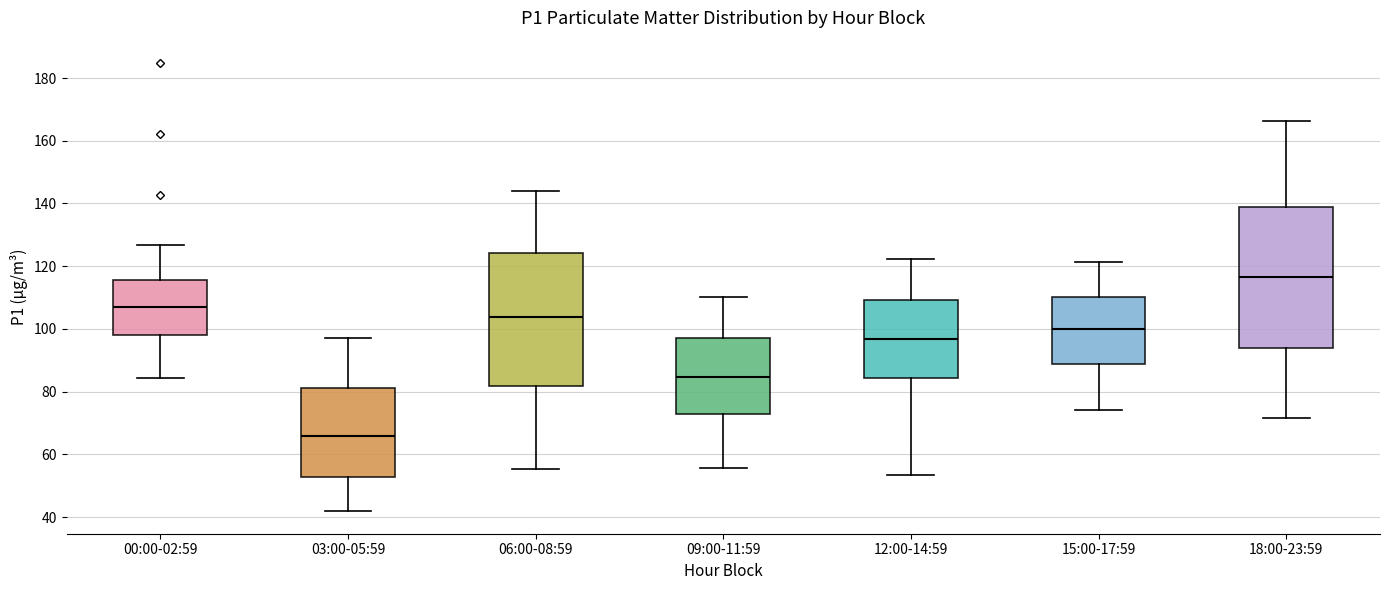

Reading left to right, read every box against the y-axis: the position of its median line, the range the box covers, and the ends of its whiskers. The values are not printed on the chart, so give them approximately, as read against the axis.

00:00-02:59: median 108, box 98 to 116, whiskers 84 to 126
03:00-05:59: median 66, box 52 to 82, whiskers 42 to 98
06:00-08:59: median 104, box 82 to 124, whiskers 56 to 144
09:00-11:59: median 84, box 74 to 98, whiskers 56 to 110
12:00-14:59: median 96, box 84 to 110, whiskers 54 to 122
15:00-17:59: median 100, box 88 to 110, whiskers 74 to 122
18:00-23:59: median 116, box 94 to 138, whiskers 72 to 166